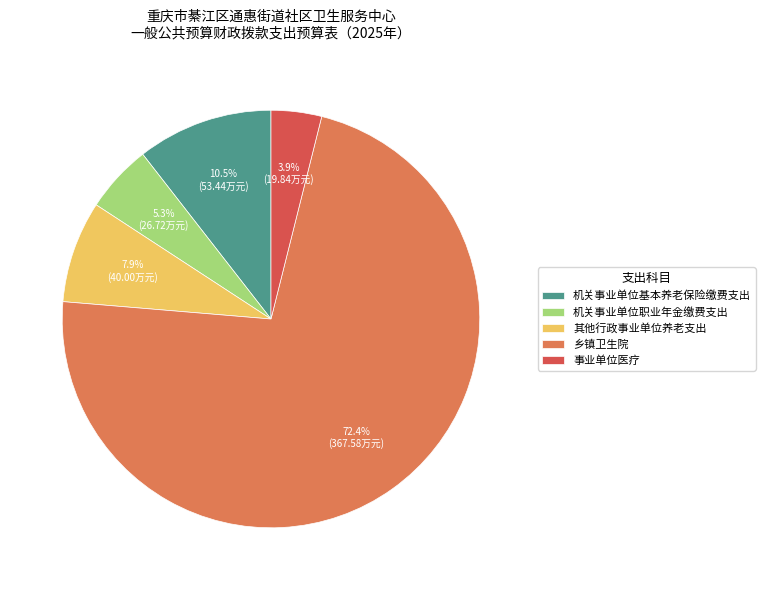

Is there any slice that represents more than half of the pie?

Yes